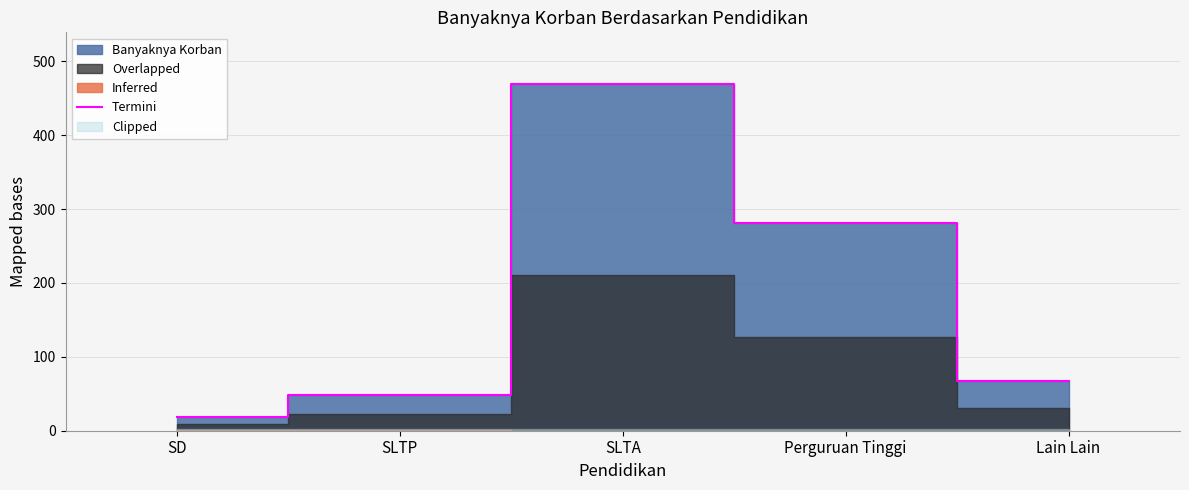

True or false: the data shows 469 at SLTA.

True